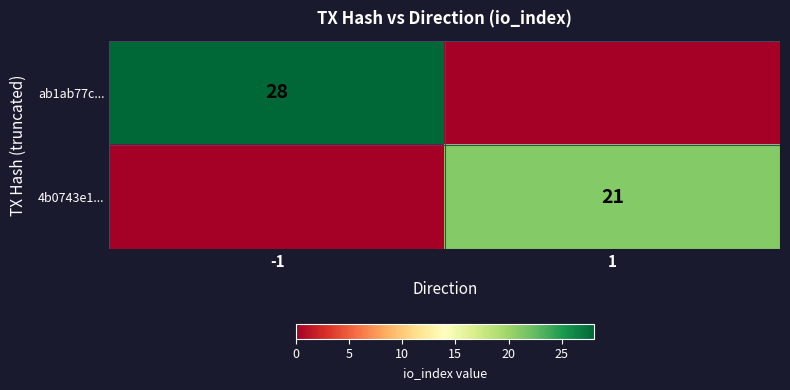

Is it true that 4b0743e1... equals 21 at 1?

True